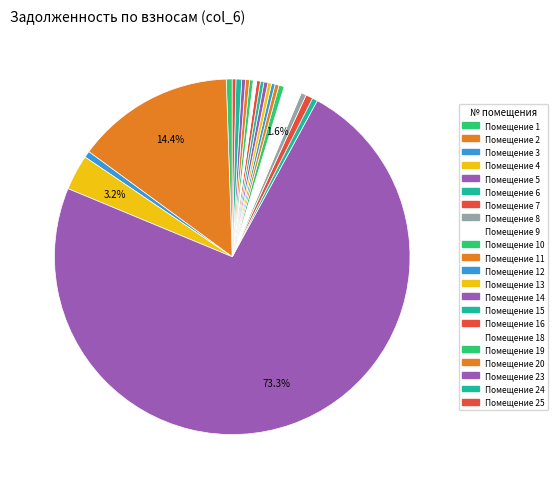

Rank the categories by value from highest to lowest.

5, 2, 4, 9, 7, 3, 1, 24, 6, 10, 8, 14, 11, 20, 23, 25, 13, 16, 19, 12, 15, 18, 17, 21, 22